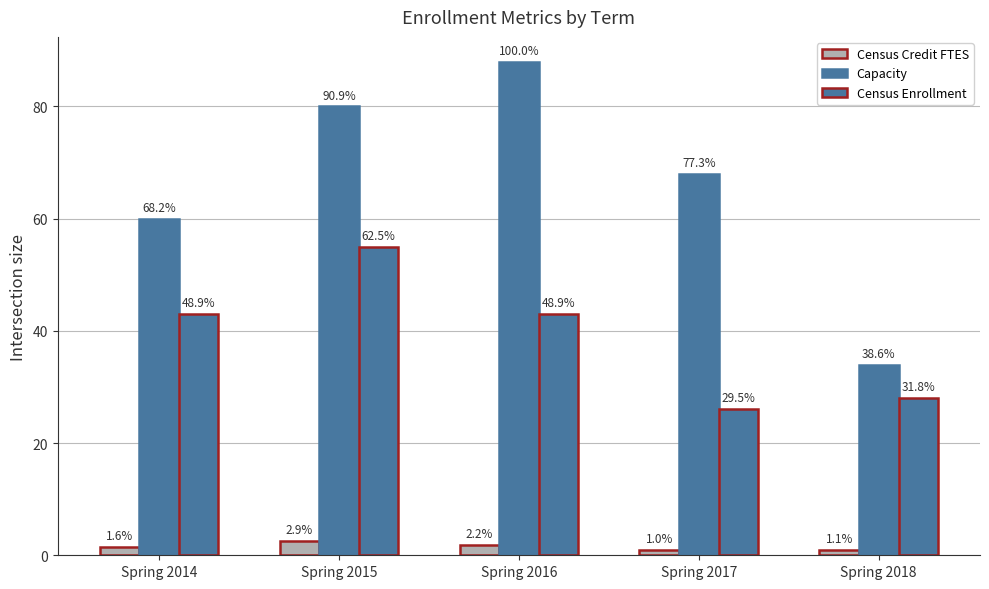

How many bars are there in total?

15